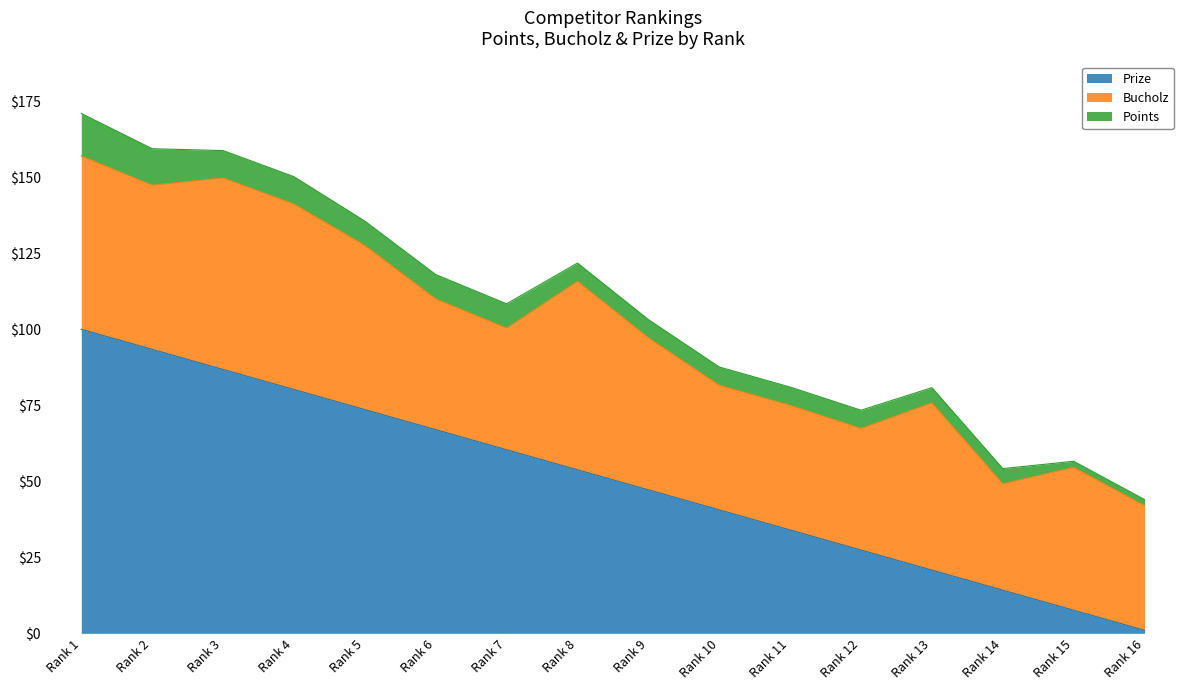

True or false: Bucholz and Prize intersect in this chart.

True